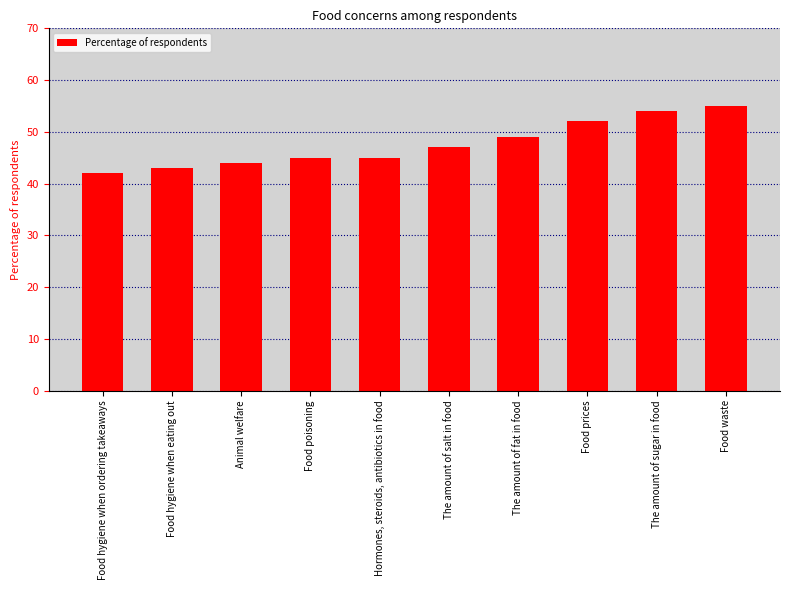

What is the difference between the values at Food poisoning and The amount of sugar in food?

9